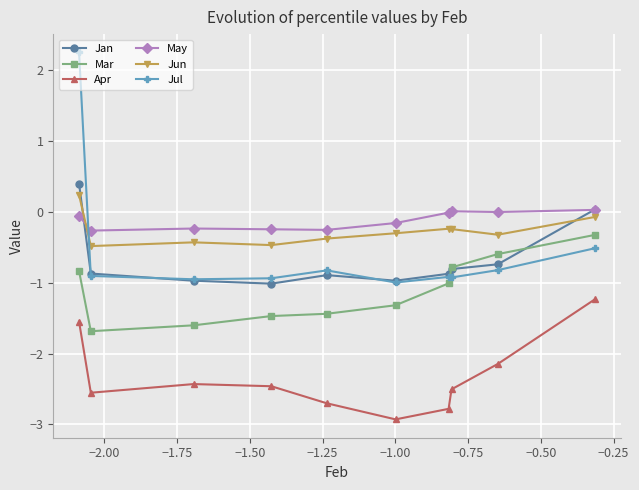

True or false: Jun and Mar cross at least once.

False